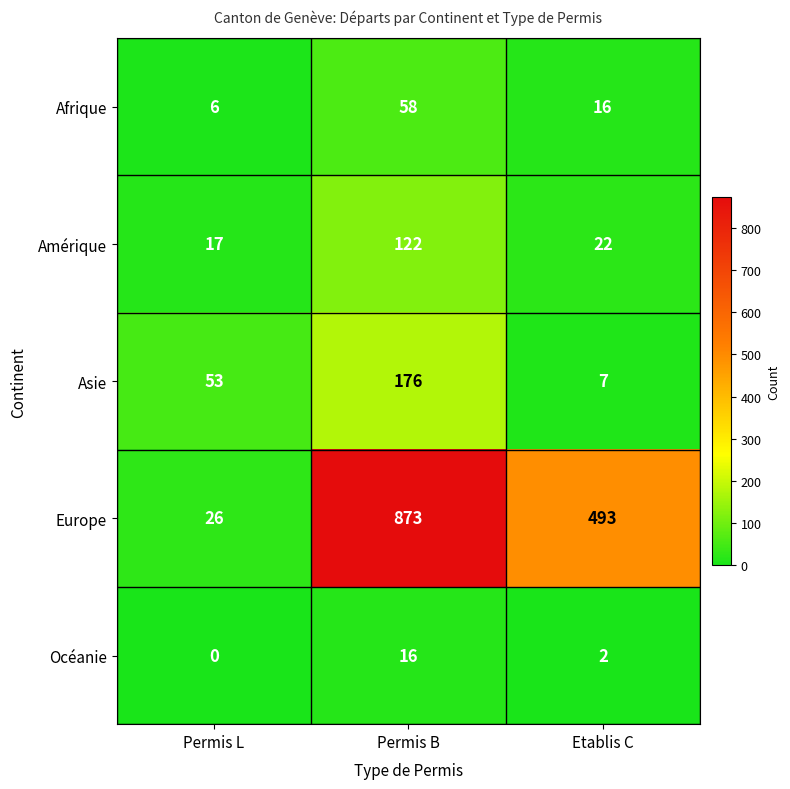

True or false: Océanie has a value of 1 at Etablis C.

False